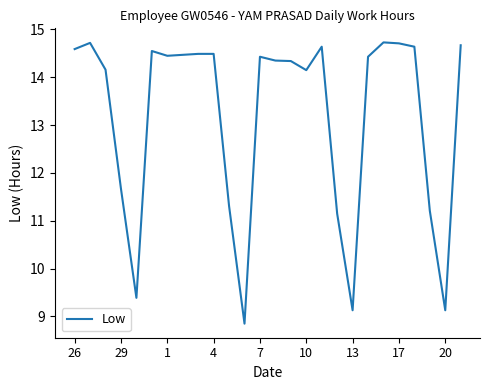

What is the greatest value displayed?

14.7